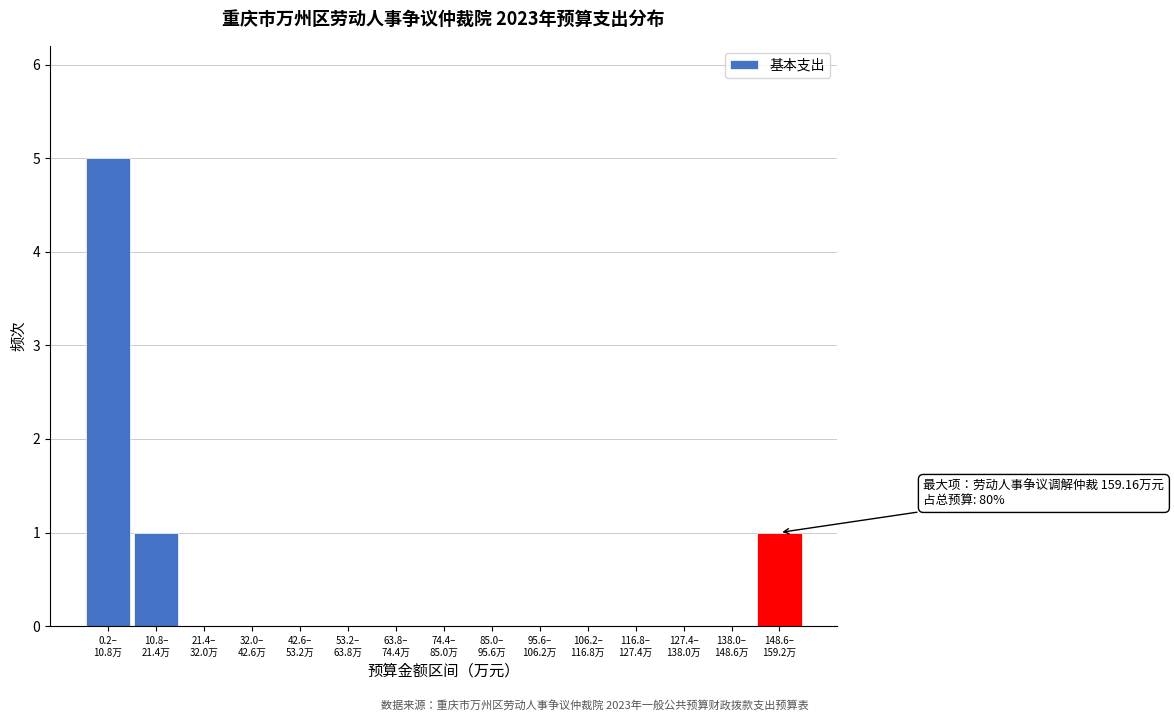

What is the sum of all values?

7